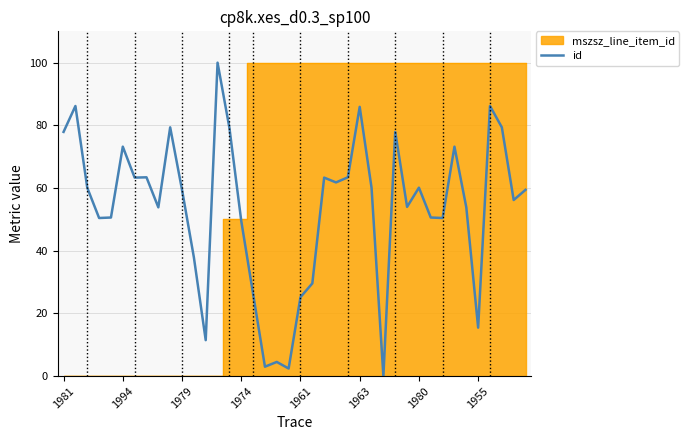

What is the difference between the maximum and minimum values?

100.0